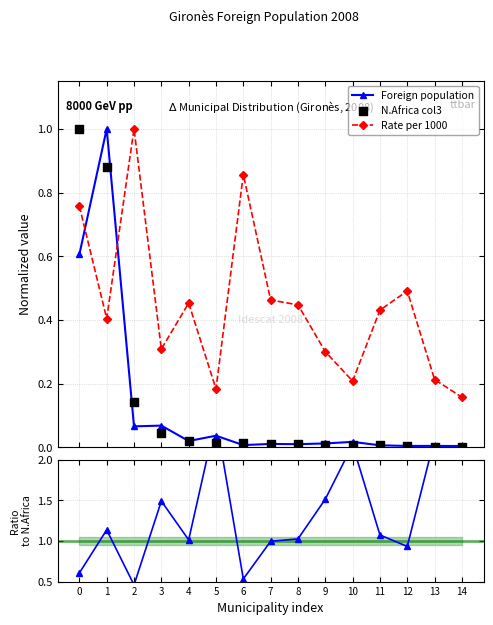

True or false: Foreign population has more than 0 interior local peaks.

True